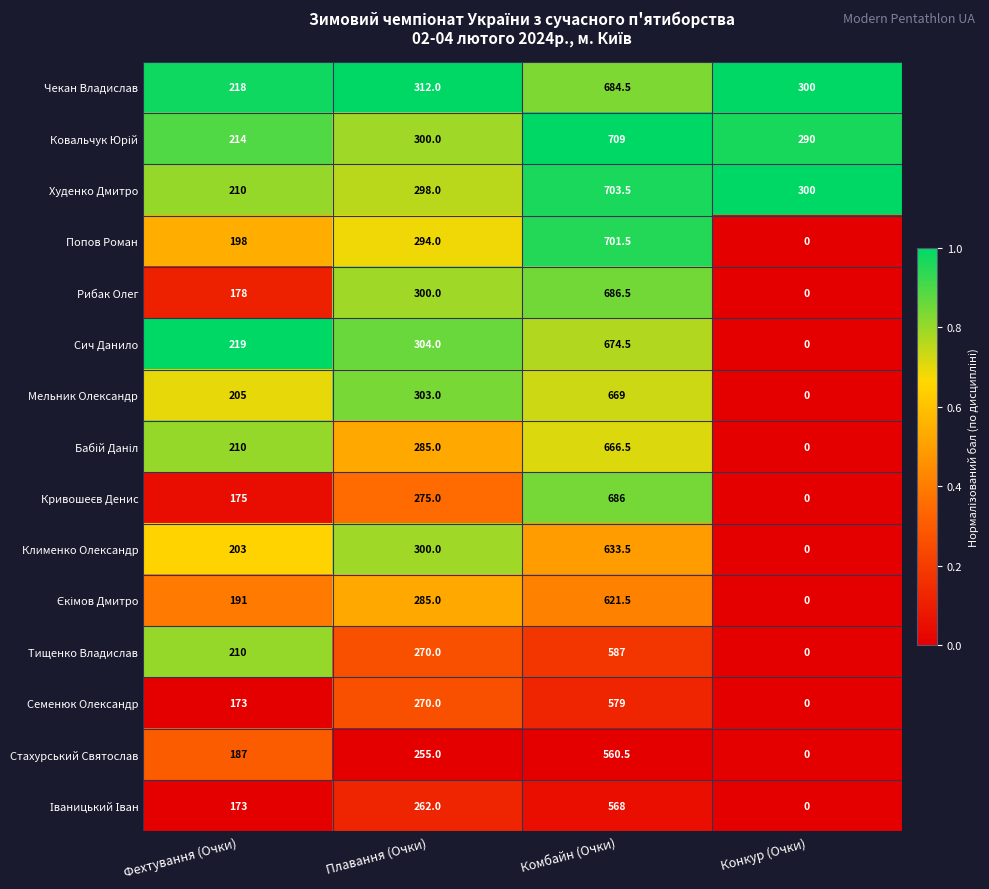

How many data points does each series have?

4